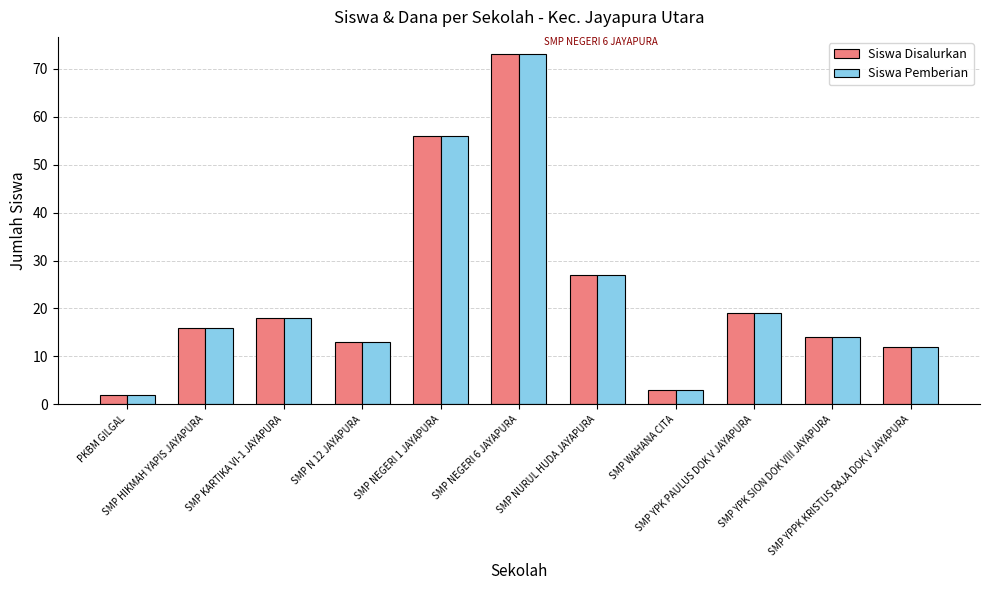

True or false: Siswa Disalurkan has a value of 13 at SMP N 12 JAYAPURA.

True